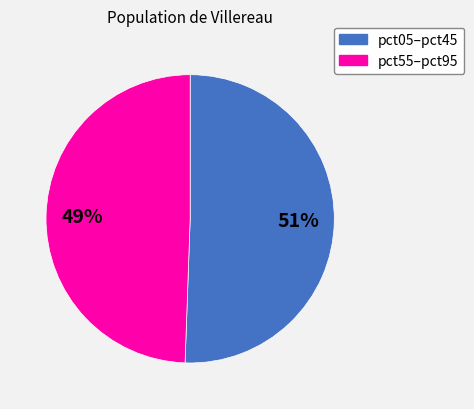

Is there any slice that represents more than half of the pie?

Yes